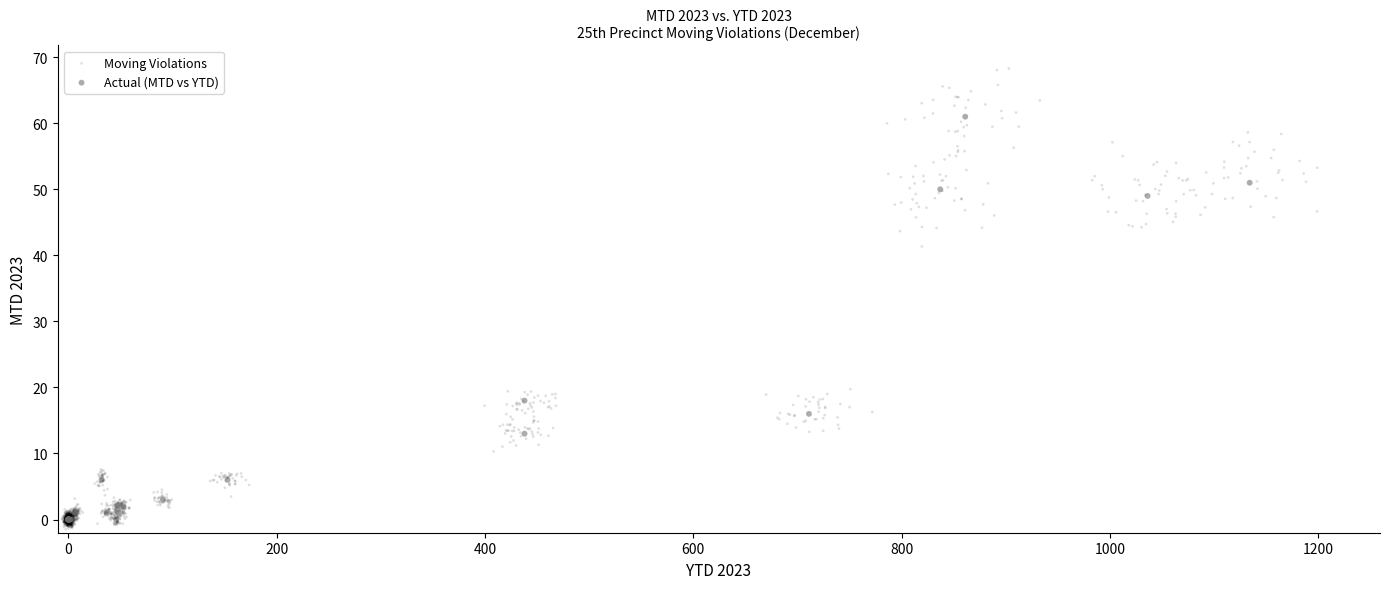

Which series reaches the maximum Y coordinate?

Moving Violations